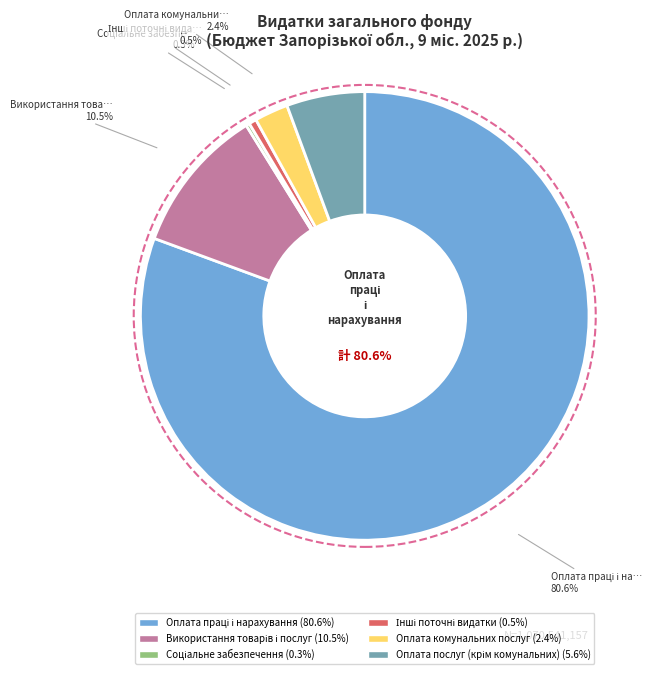

Which category accounts for the majority?

Оплата праці і нарахування